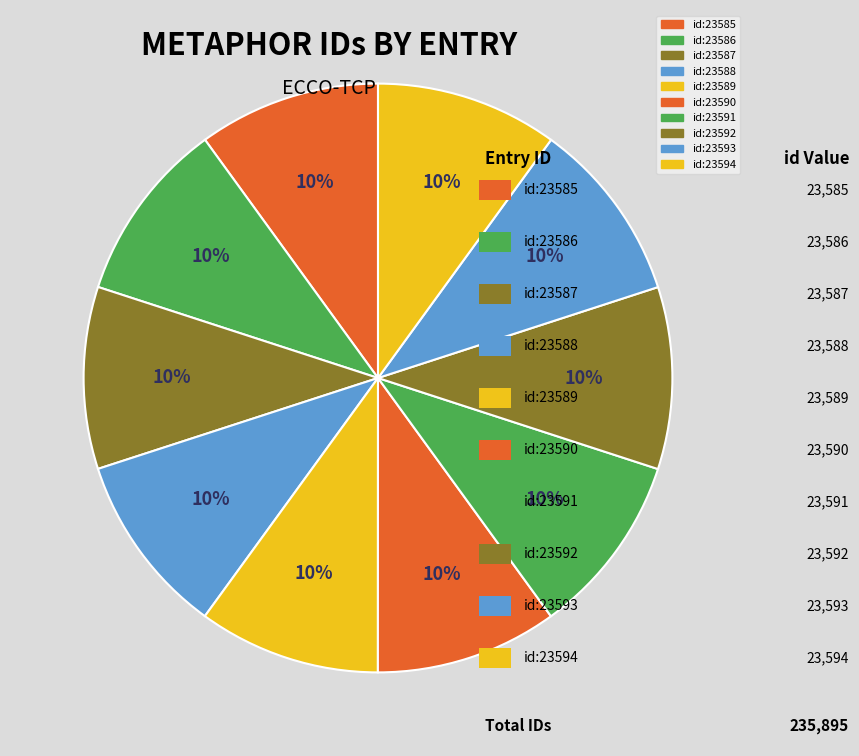

How many slices are in this pie chart?

10